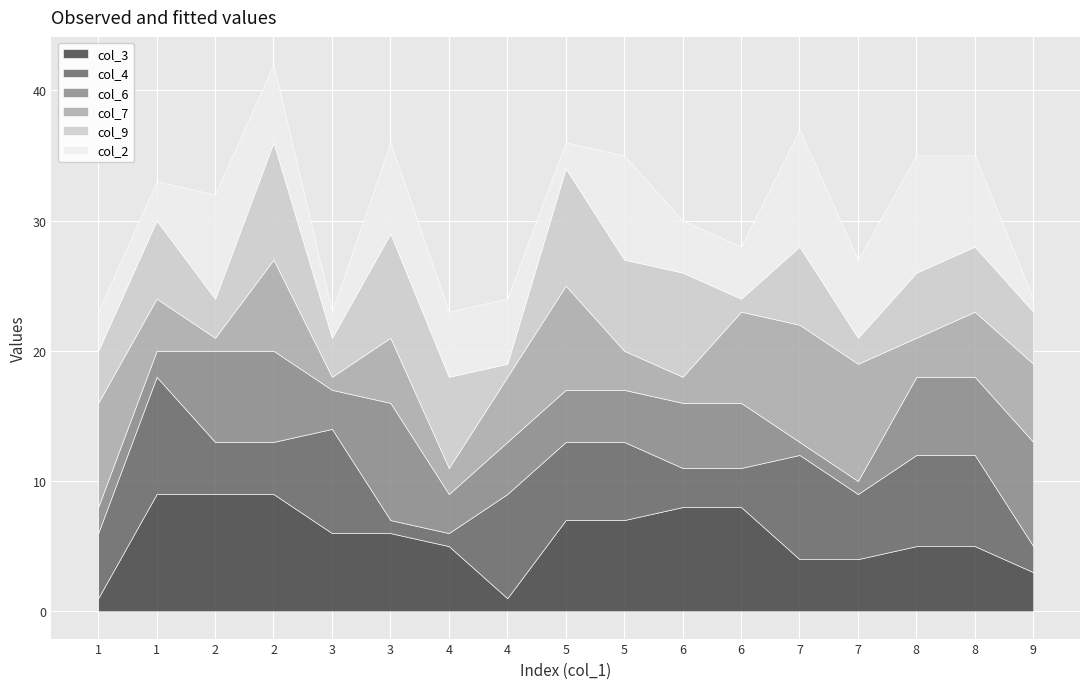

Which series has the largest total across all categories?

col_3